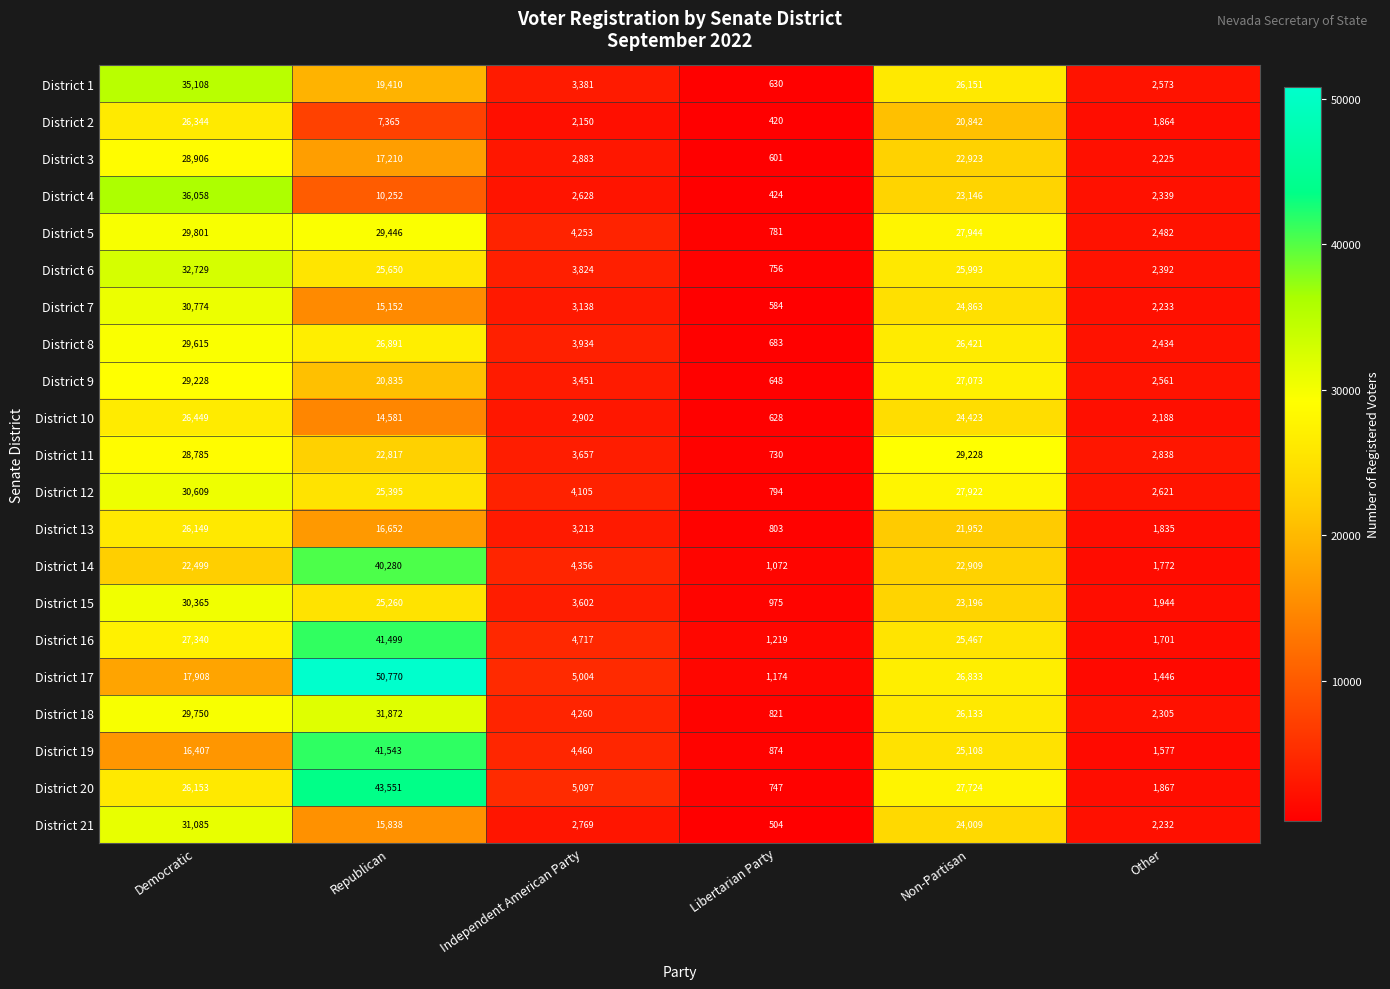

Rank the categories by District 7 value from highest to lowest.

Democratic, Non-Partisan, Republican, Independent American Party, Other, Libertarian Party